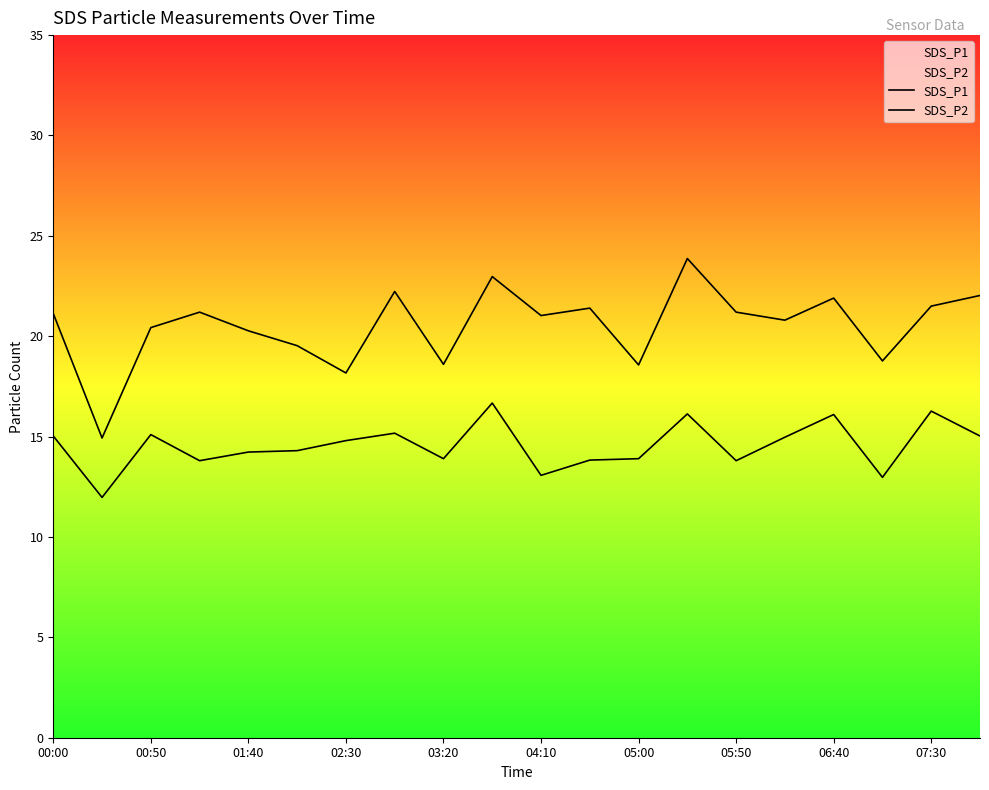

What is the maximum value for SDS_P1?

23.9